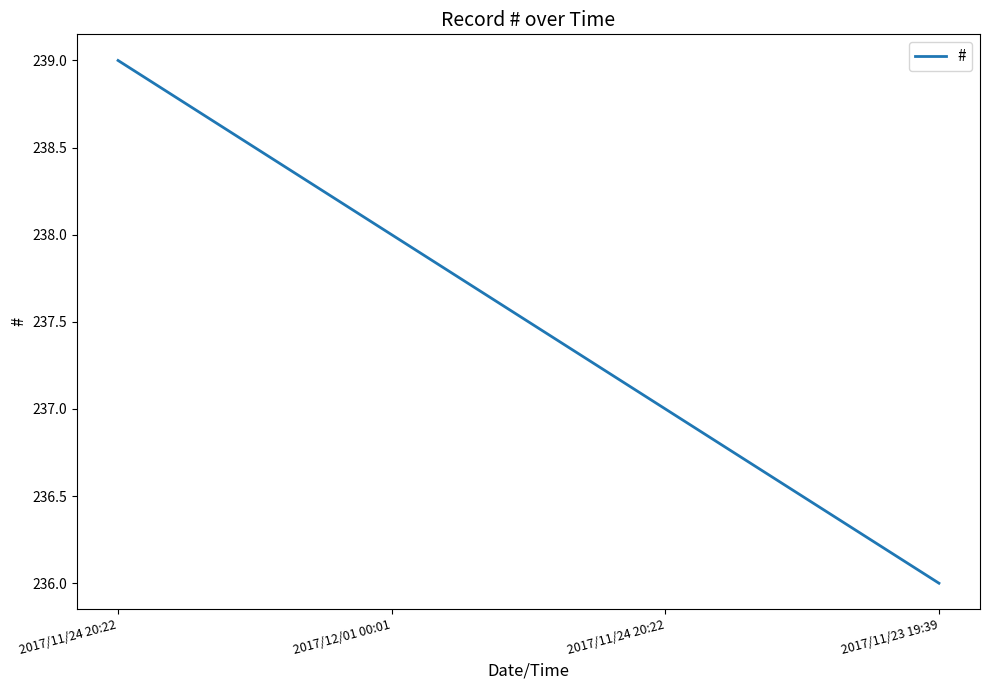

How many categories are shown in the chart?

4